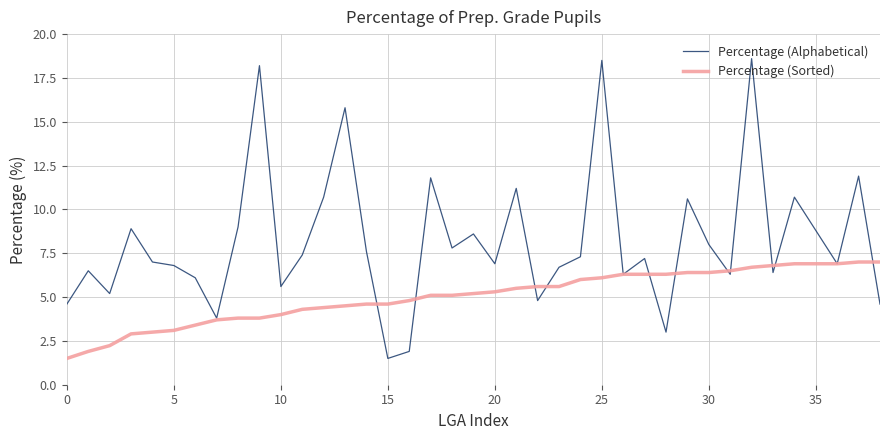

Which series has the largest total across all categories?

Percentage (Alphabetical)